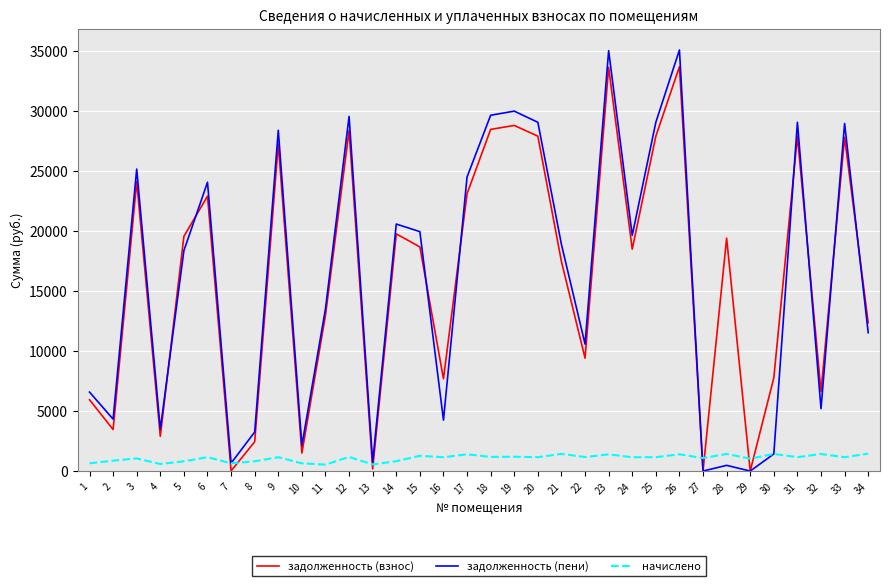

In задолженность (пени), how many points are higher than both neighbors (excluding endpoints)?

11